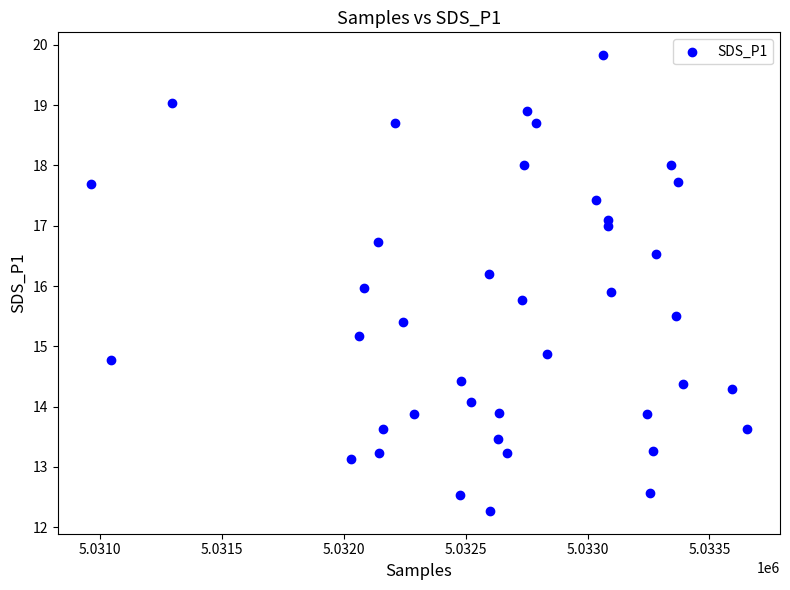

What is the range of Y values (max minus min)?

7.6